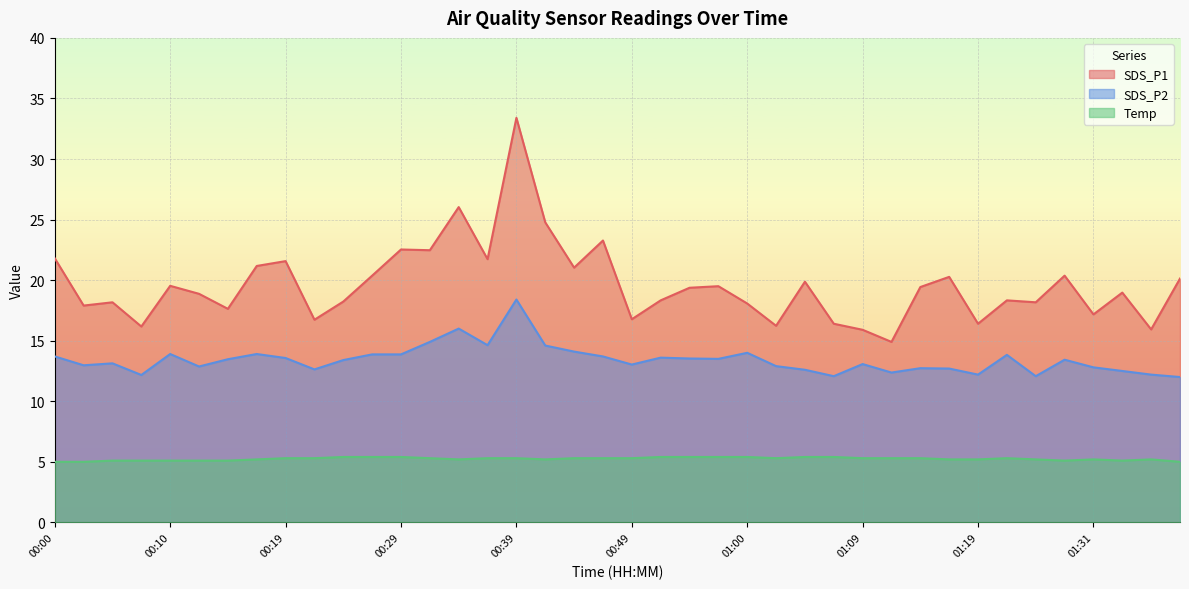

In Temp, how many points are higher than both neighbors (excluding endpoints)?

3